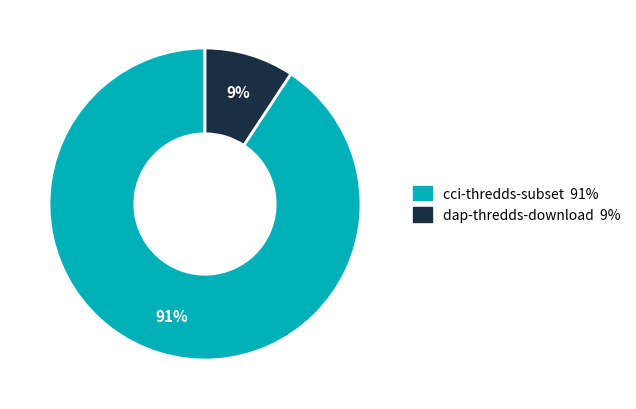

Count the number of slices in the pie.

2